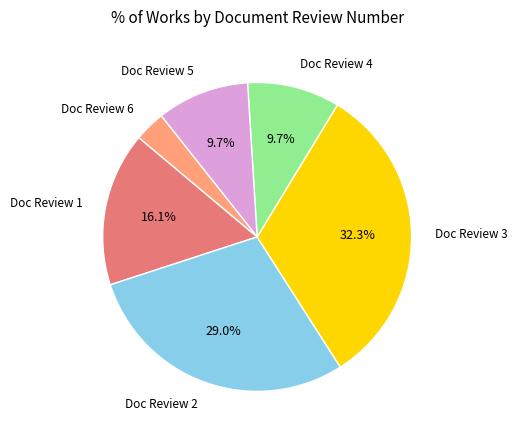

Approximately how many times larger is the value at Doc Review 4 compared to Doc Review 6?

3.0